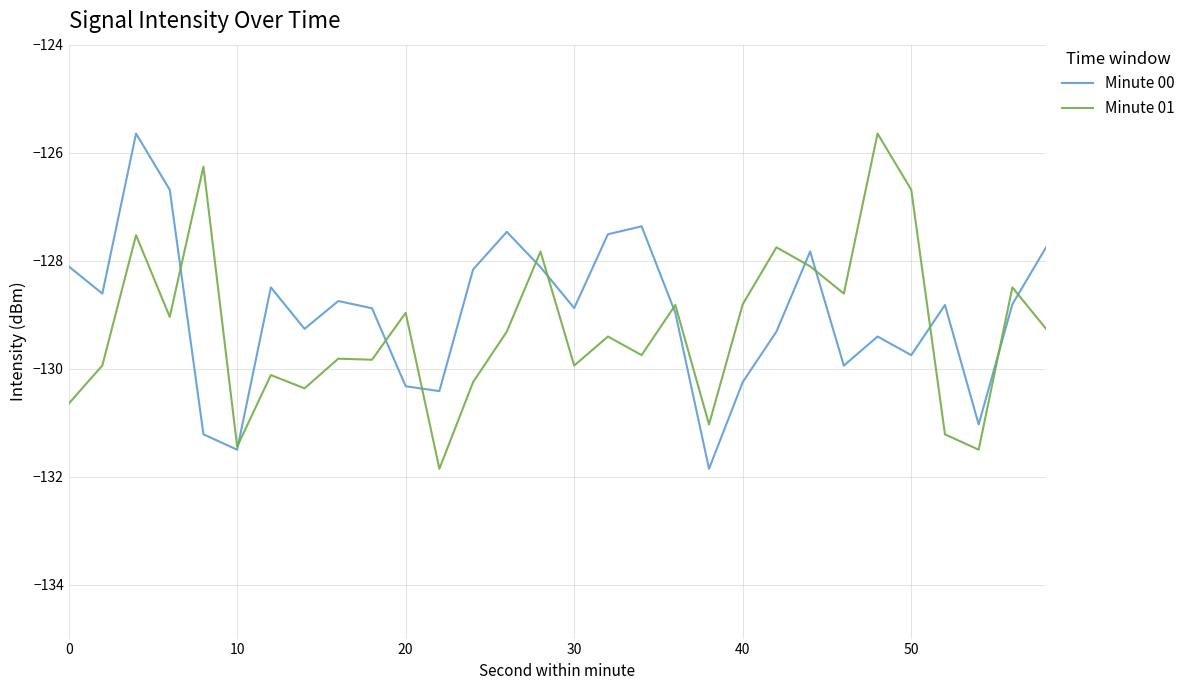

Does the chart display data point markers on the line(s)?

No